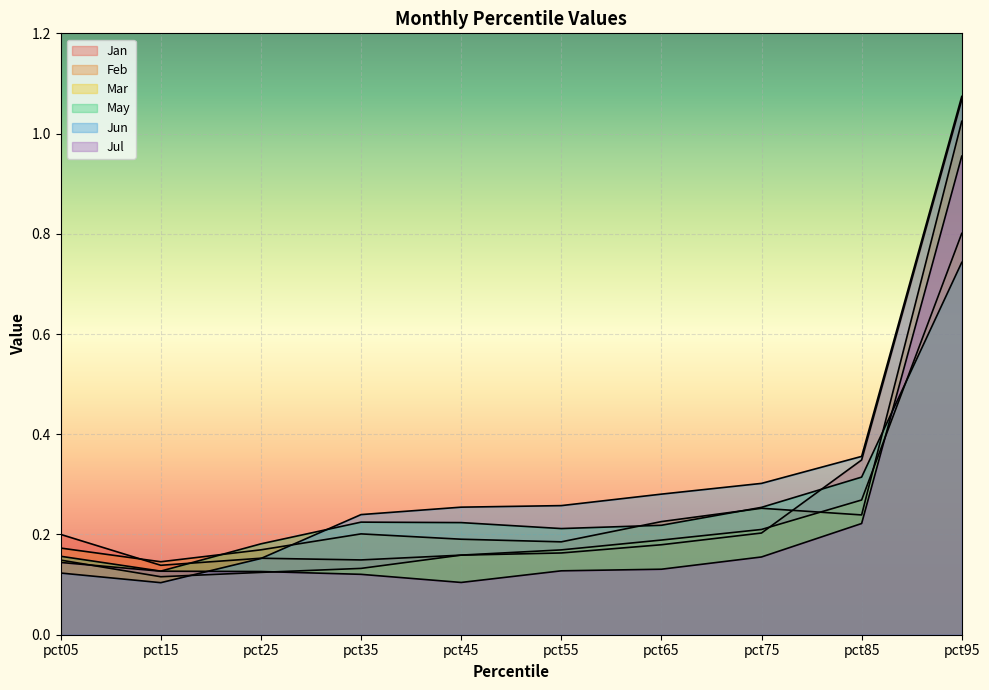

What is the difference between the maximum and minimum values in the Jul series?

0.9